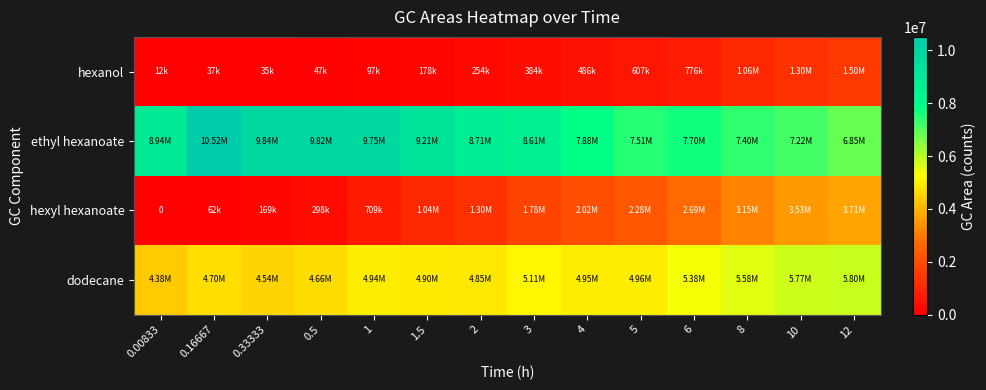

What is the total value across all series at 2?

15115375